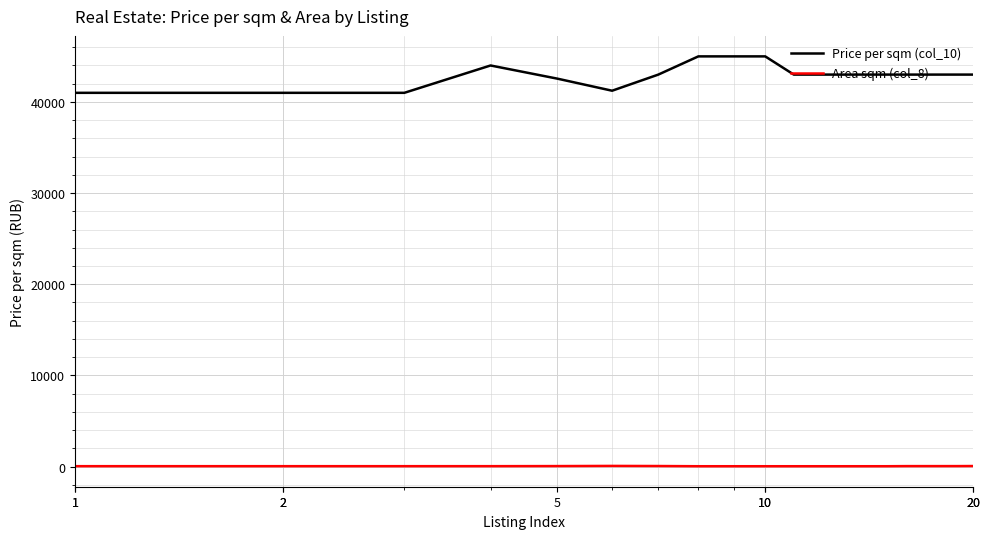

Which series has the largest total across all categories?

Price per sqm (col_10)